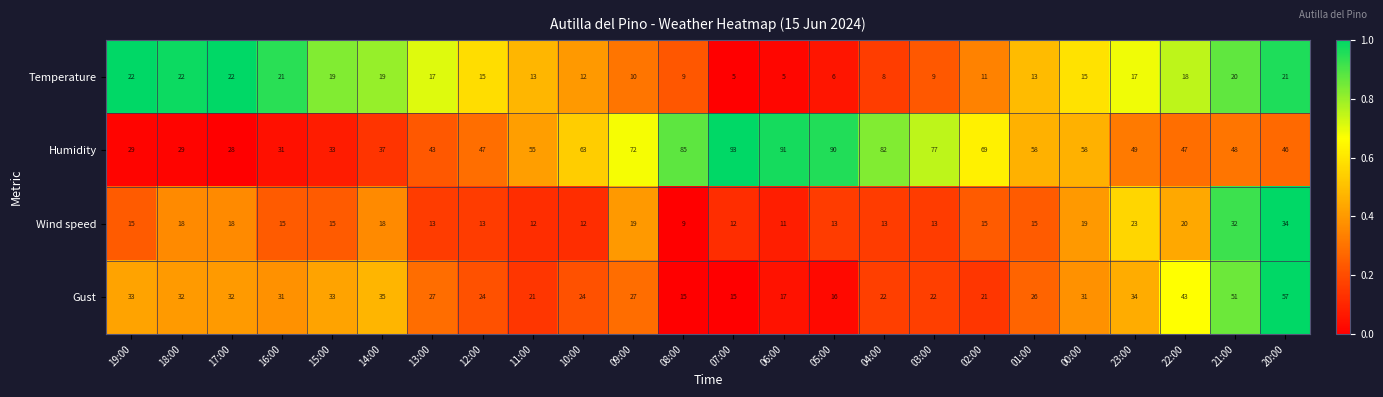

What is the sum of all Wind speed values?

397